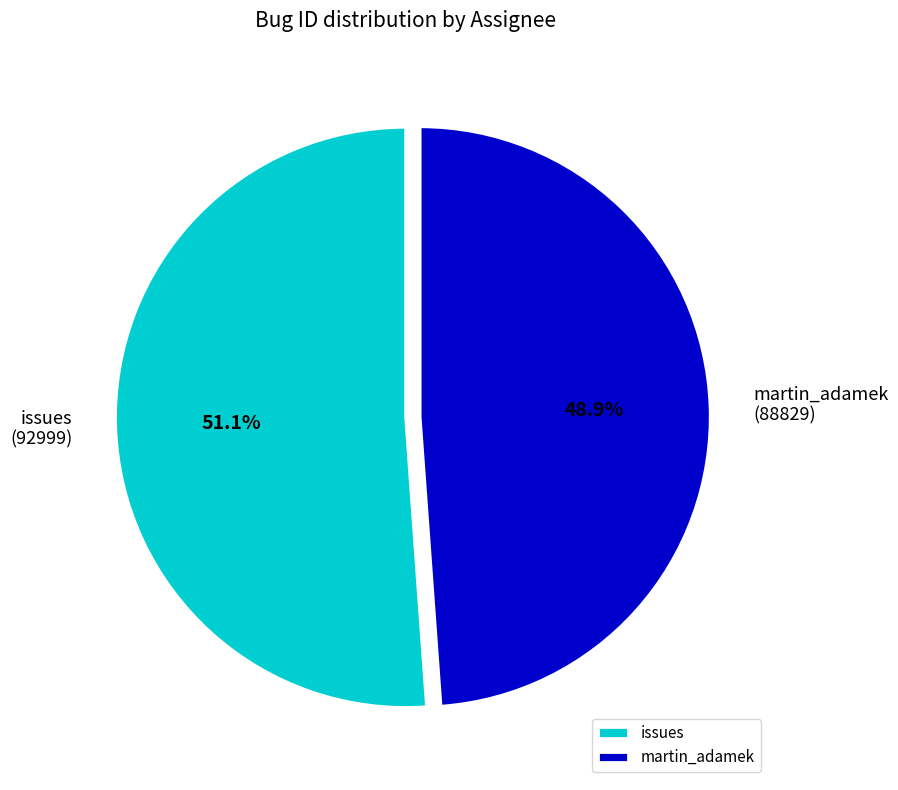

Is there a majority slice in this chart?

Yes